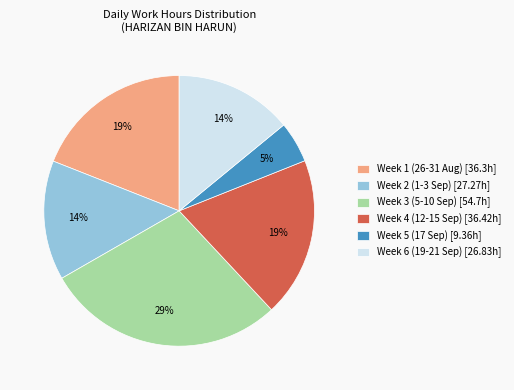

To the nearest percent, what is the difference between the largest and smallest slice percentages?

24%